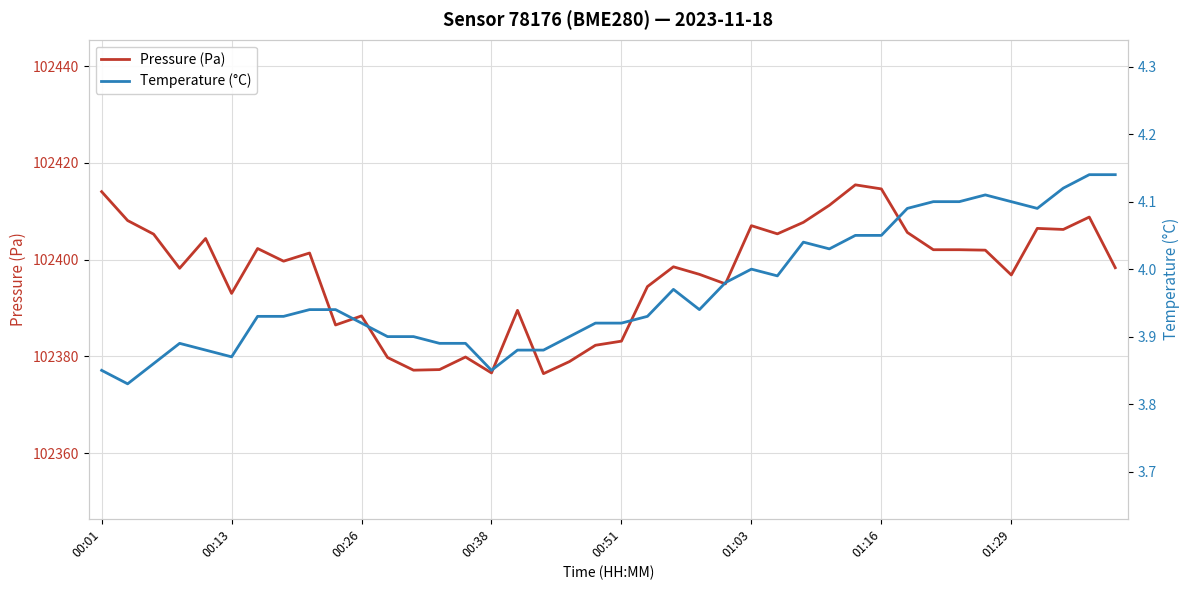

Which series has the largest total across all categories?

Pressure (Pa)